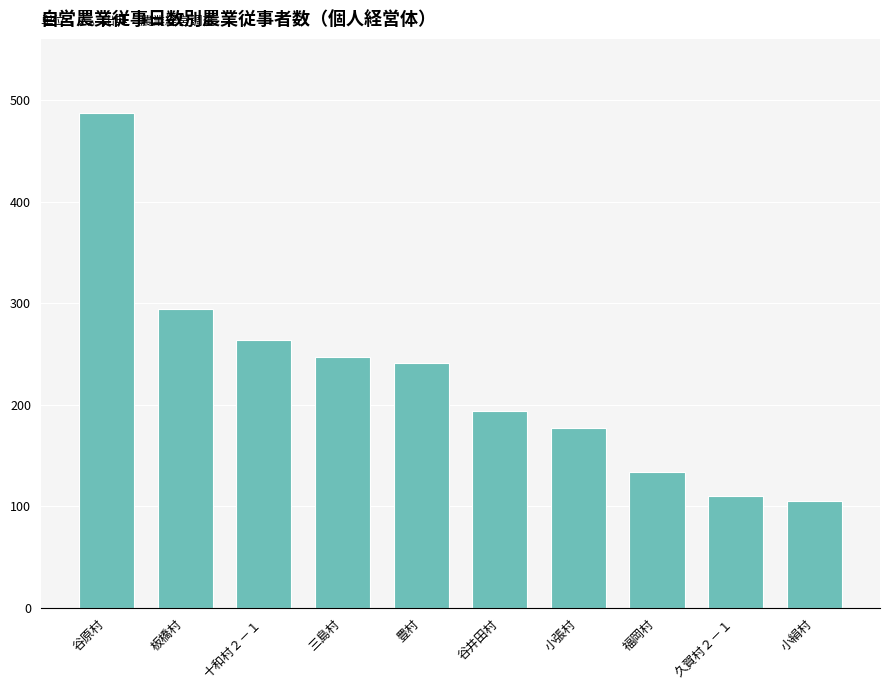

Reading left to right, what are all the values shown in this chart?

谷原村=487	板橋村=294	十和村２－１=264	三島村=247	豊村=241	谷井田村=194	小張村=177	福岡村=134	久賀村２－１=110	小絹村=105